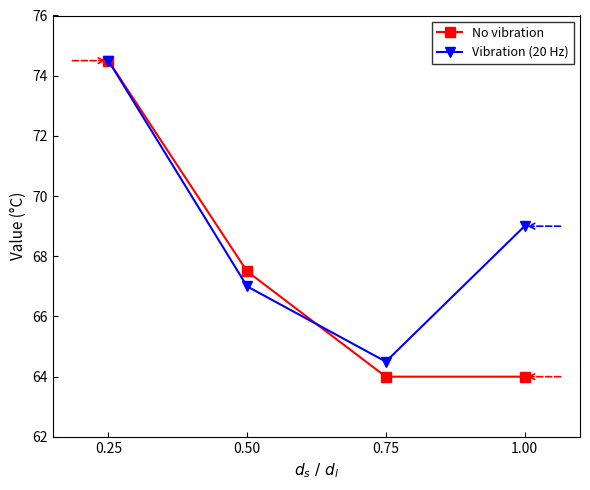

Where is Vibration (20 Hz) nearest to the value 69?

1.00